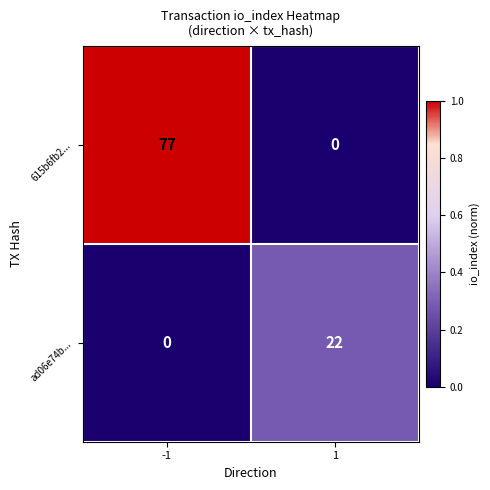

Is it true that ad06e74b... equals 22 at 1?

True